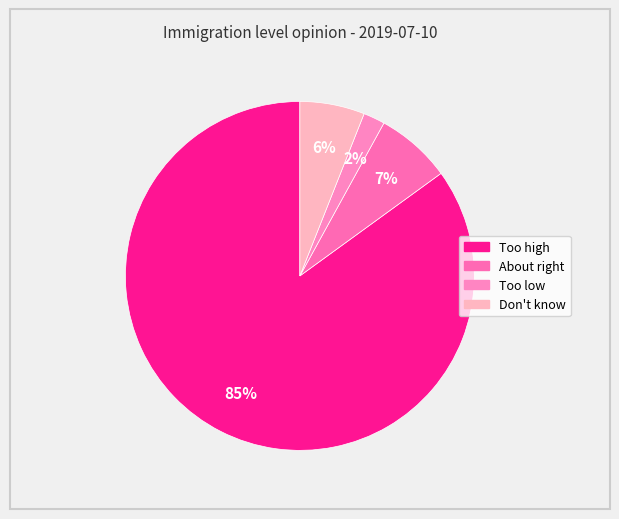

Which slice is the largest?

Too high